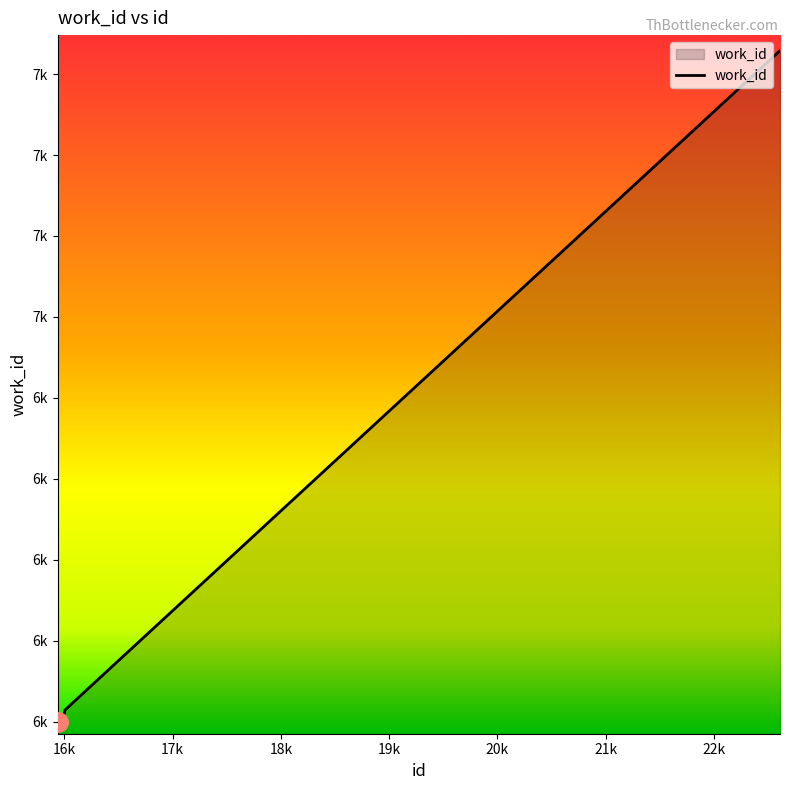

True or false: the data has more than 2 interior local peaks.

False